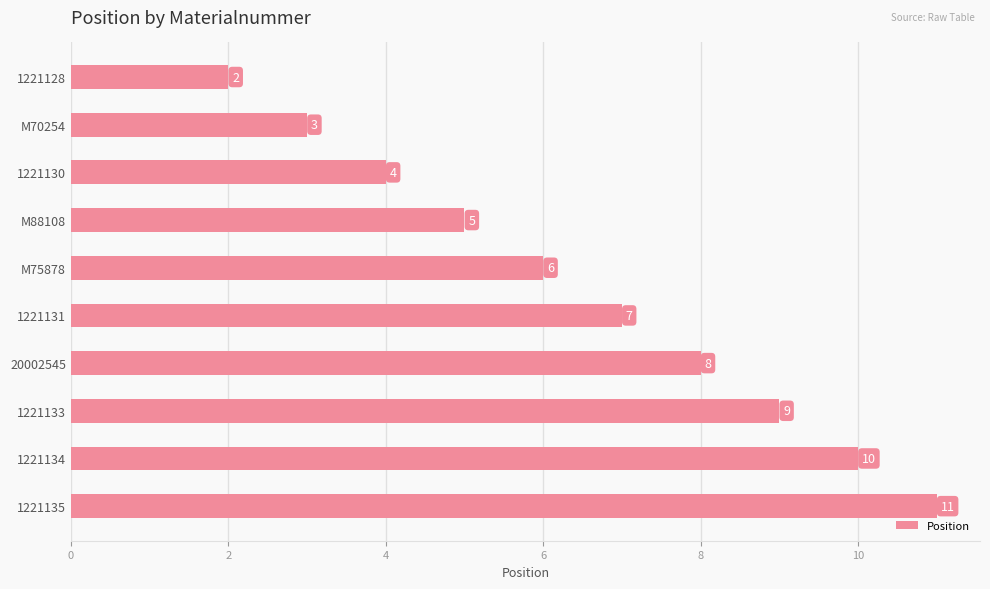

Reading top to bottom, list all the values displayed in this chart.

1221128=2	M70254=3	1221130=4	M88108=5	M75878=6	1221131=7	20002545=8	1221133=9	1221134=10	1221135=11